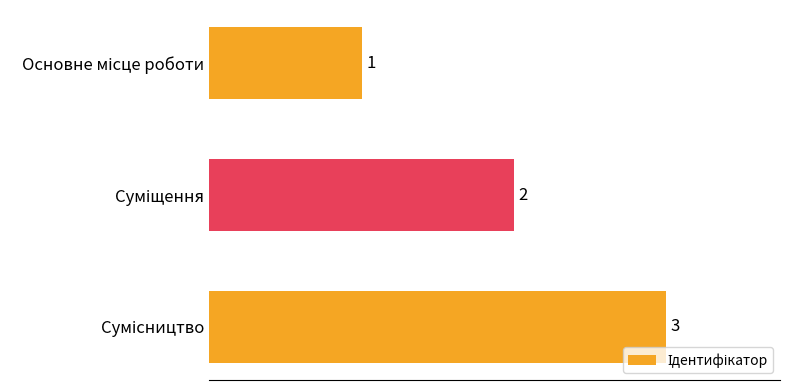

What is the difference between the maximum and second lowest values?

1